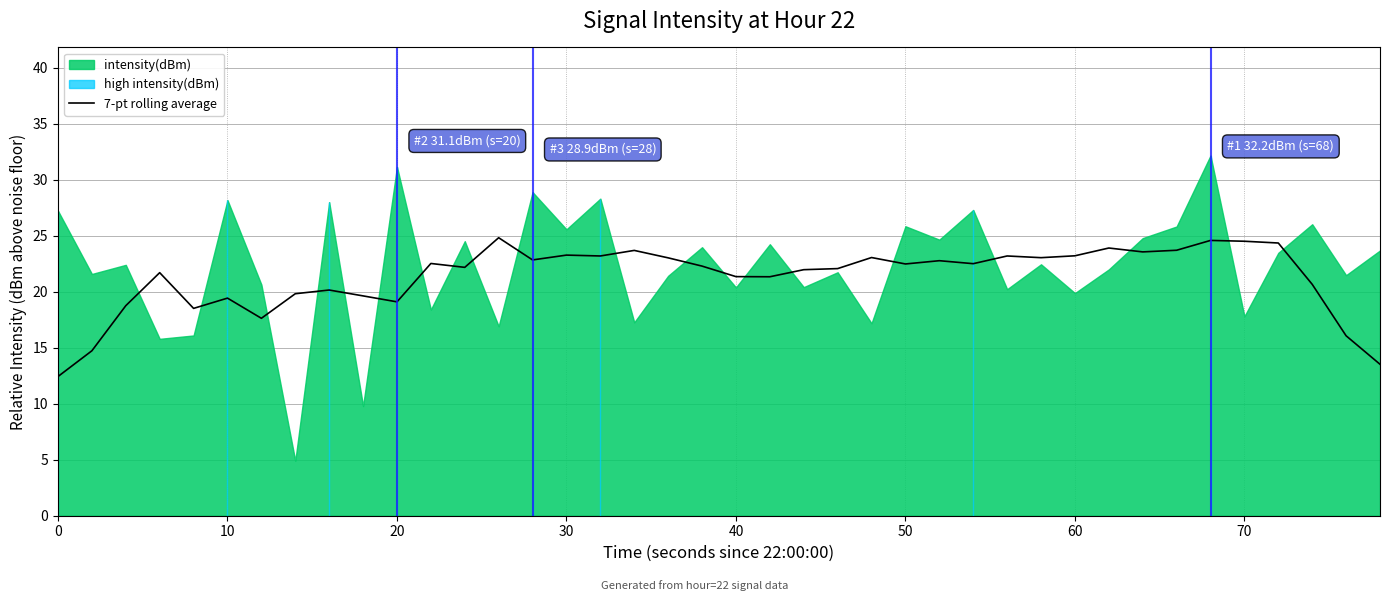

True or false: 7-pt rolling average has a value of 19.2 at 0.

False